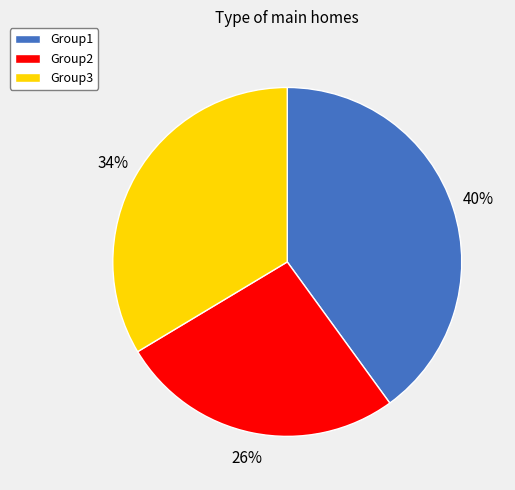

How many slices are in this pie chart?

3